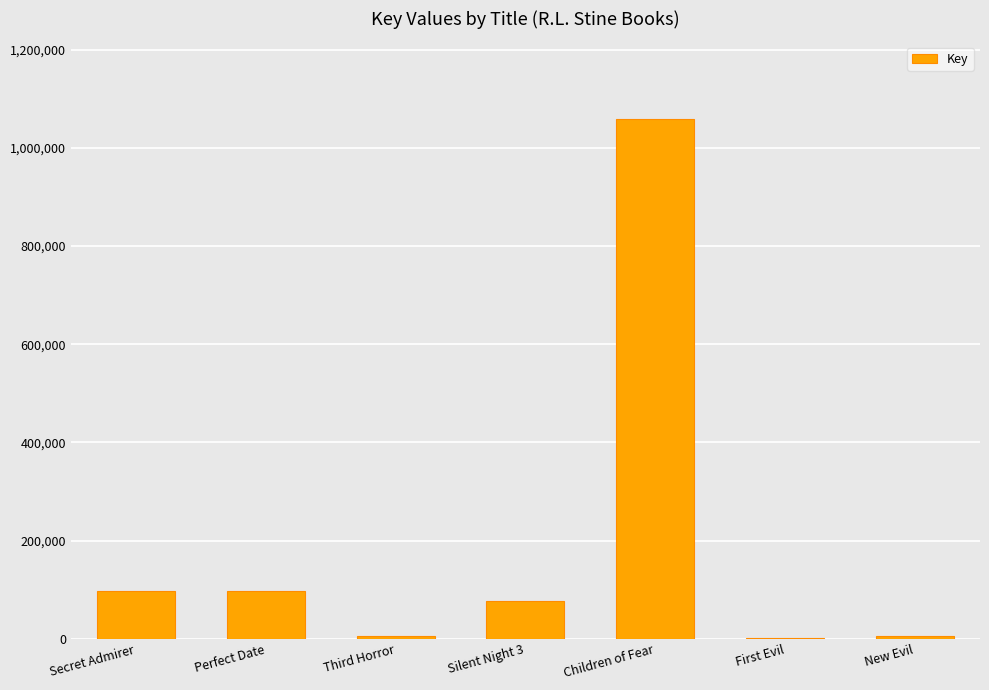

At which category does the chart reach its peak across all series?

Children of Fear